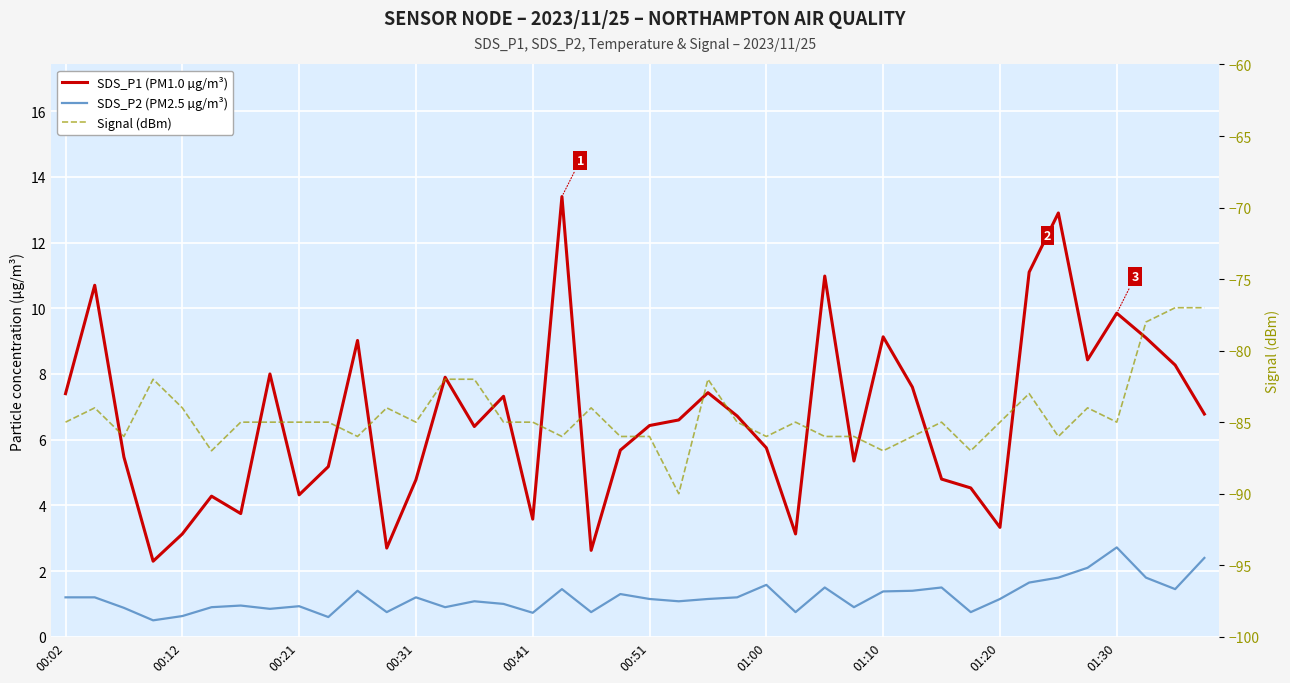

What position from the right is 22?

18